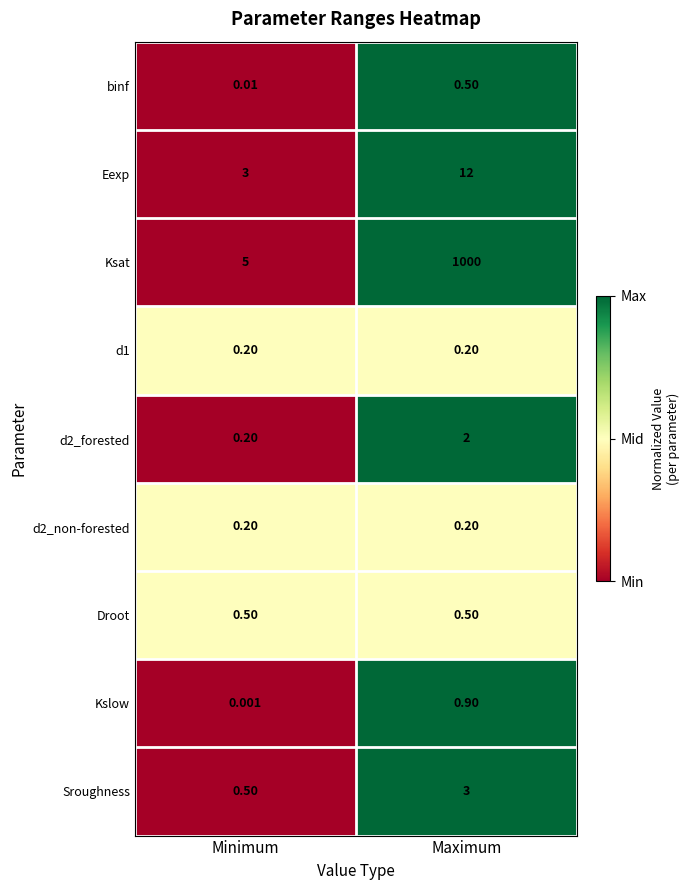

Rank the categories by binf value from highest to lowest.

Maximum, Minimum